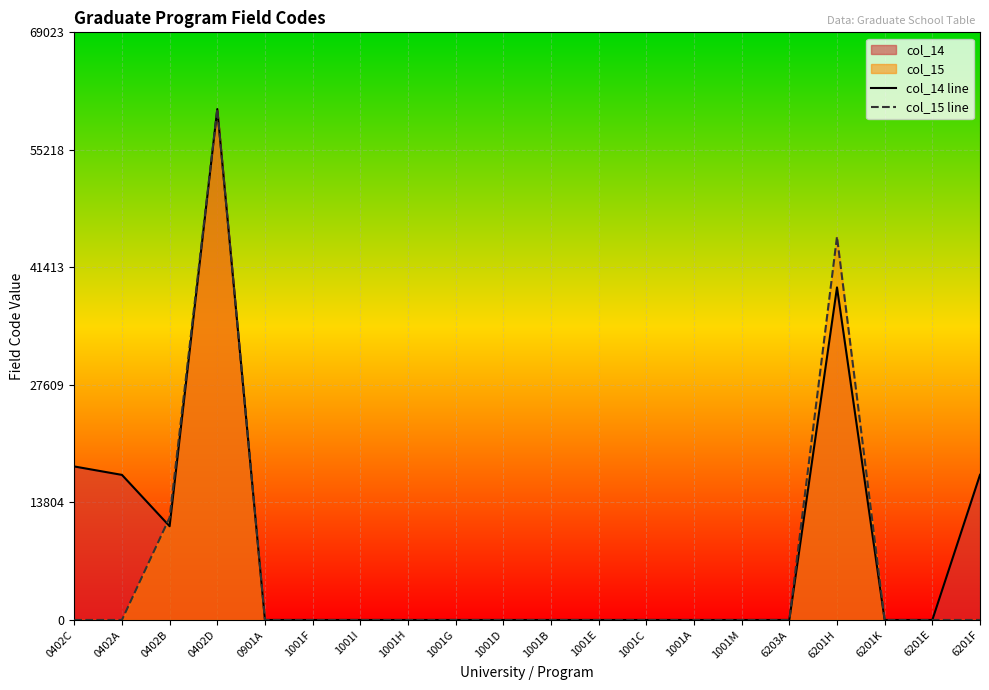

At how many categories does at least one series exceed 55009?

1